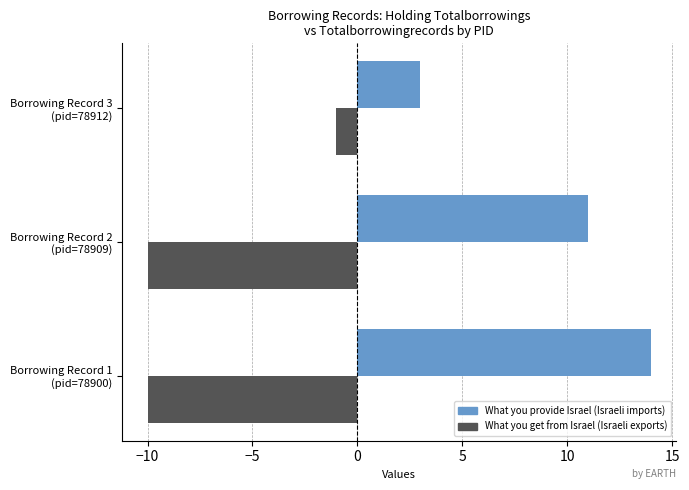

What is the average value of the What you provide Israel (Israeli imports) series?

9